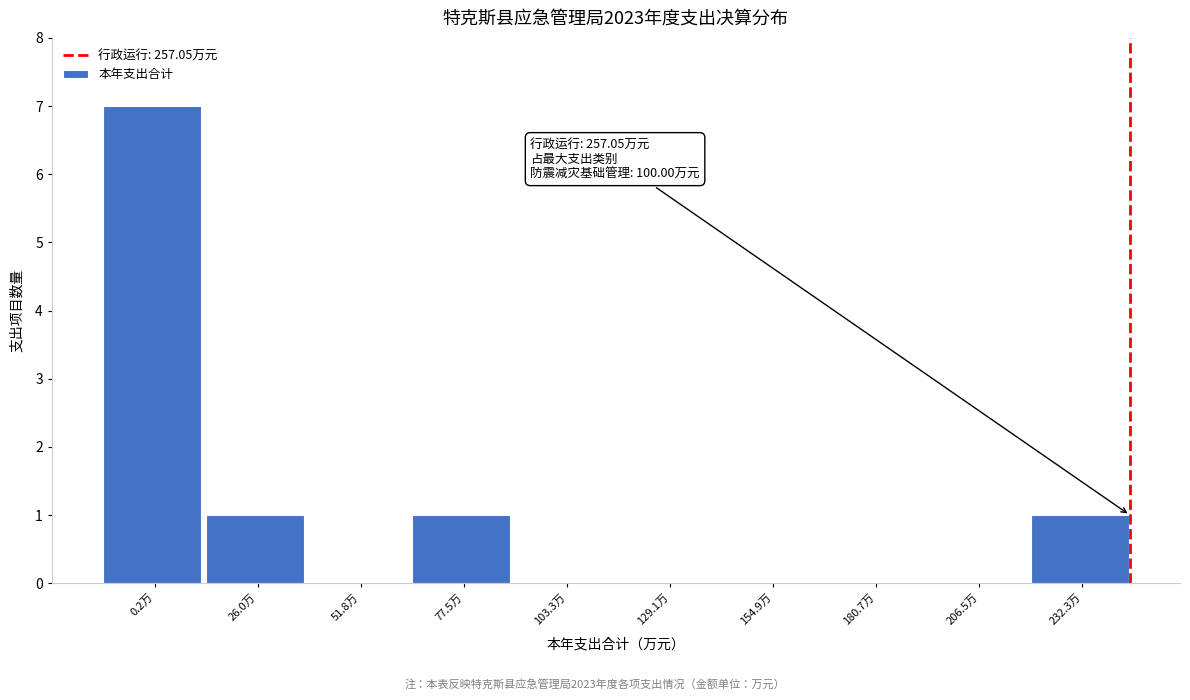

Reading left to right, list all the values displayed in this chart.

0.2万=7	26.0万=1	51.8万=0	77.5万=1	103.3万=0	129.1万=0	154.9万=0	180.7万=0	206.5万=0	232.3万=1